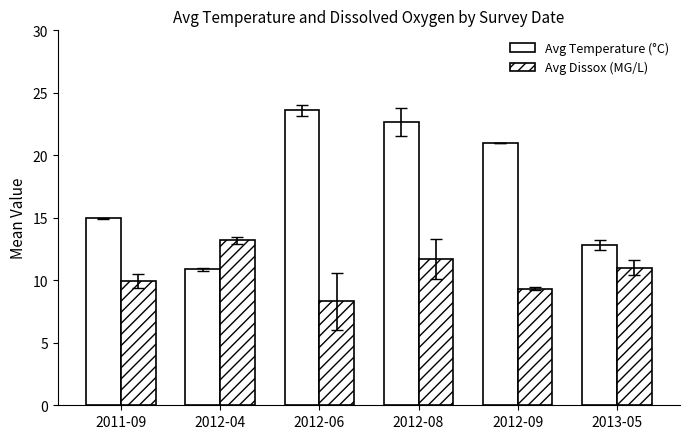

Count the number of data series in this chart.

2